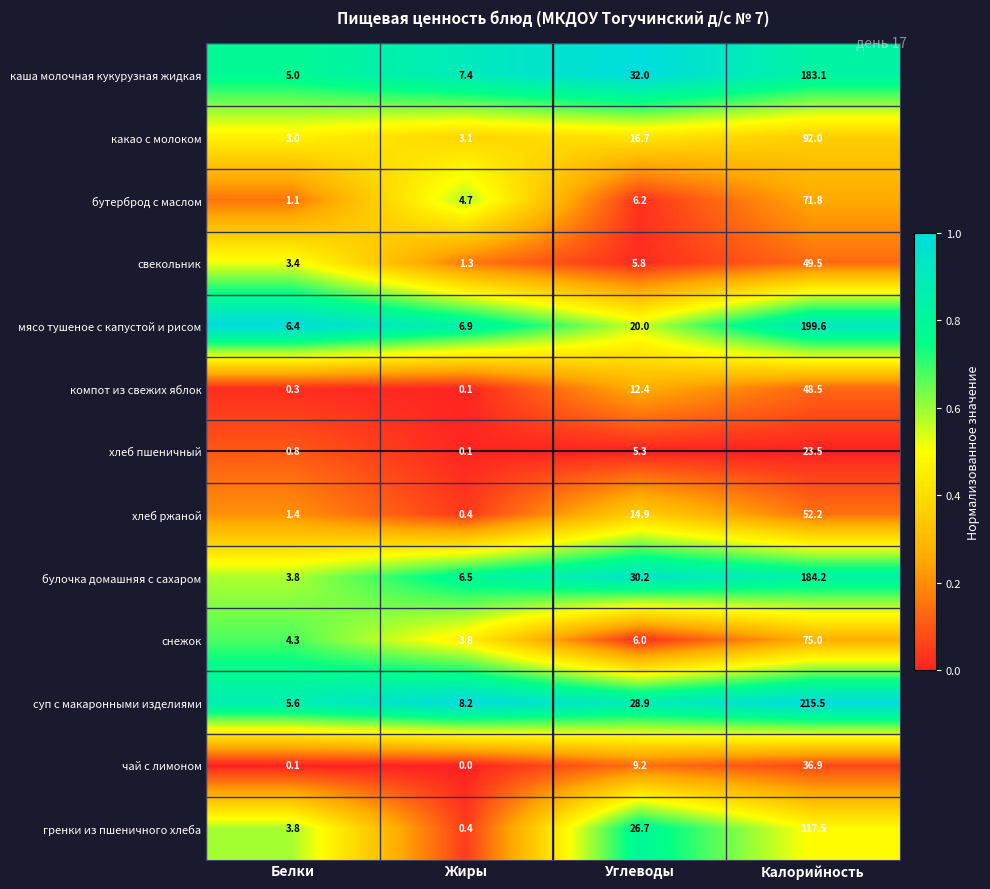

Between Жиры and Калорийность, which series saw the biggest shift?

суп с макаронными изделиями